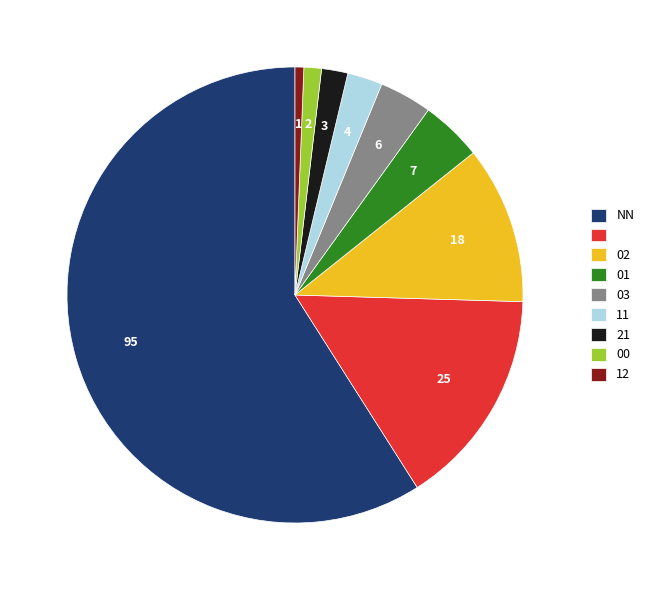

Does any single category account for the majority?

Yes